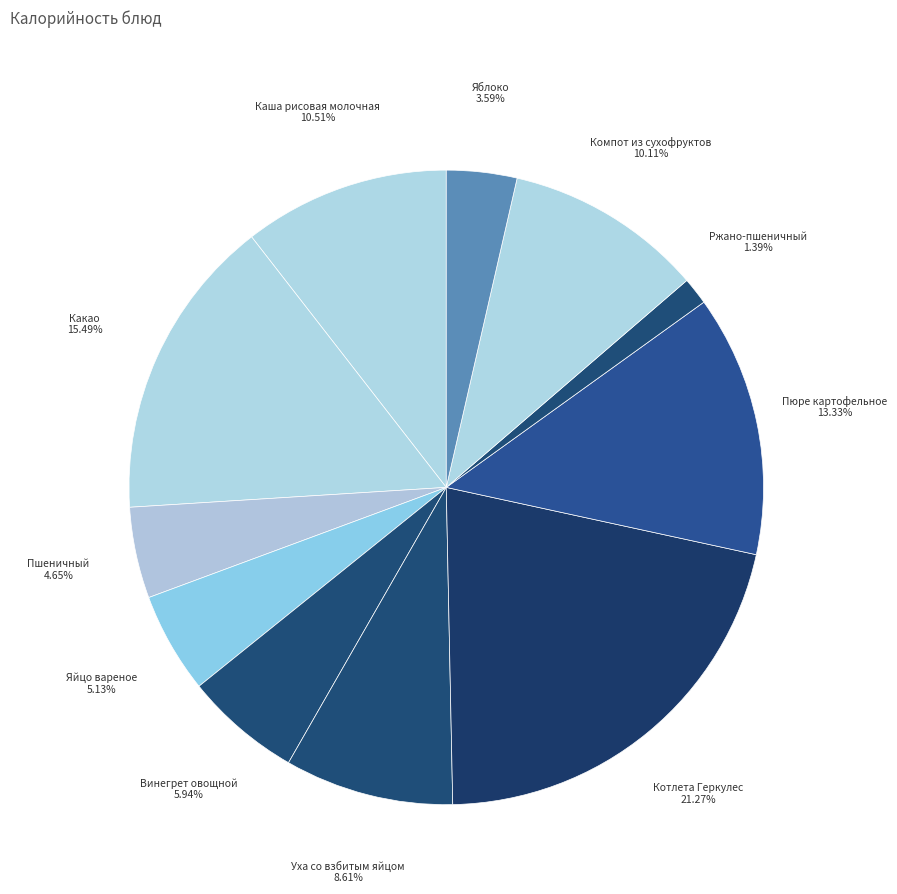

How many segments does this pie chart have?

11